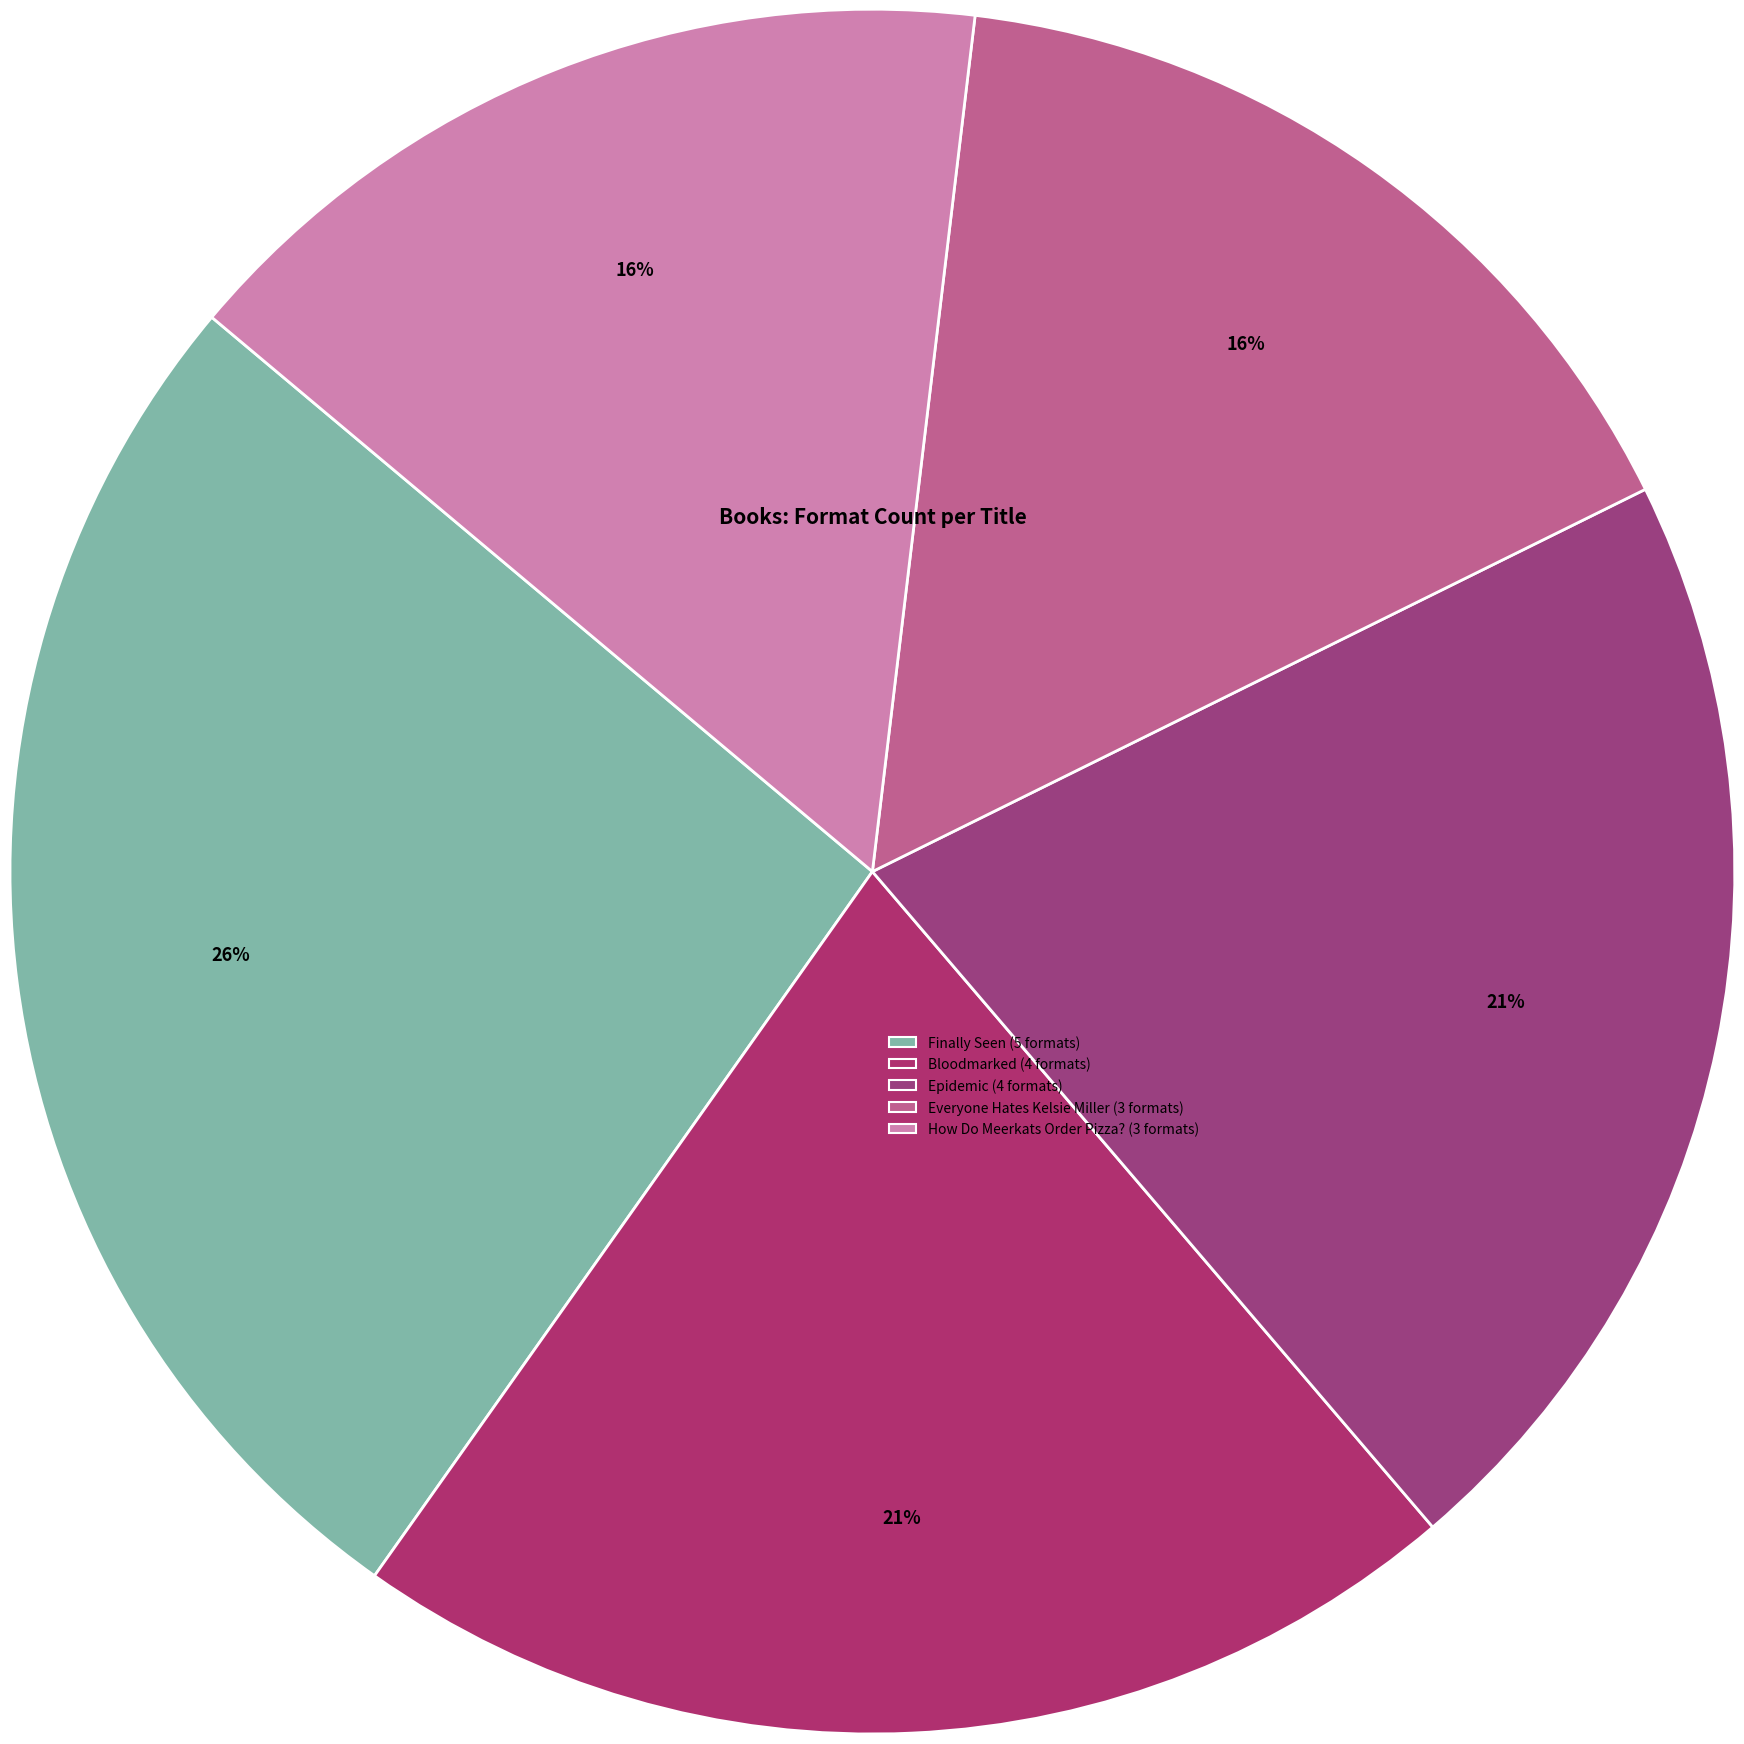

Is the sum of Epidemic and Bloodmarked greater than half?

No